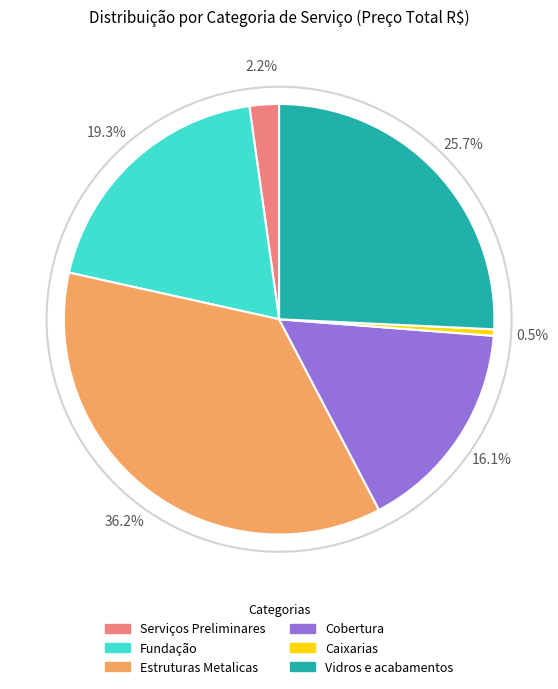

Does Cobertura represent more than half of the total?

No